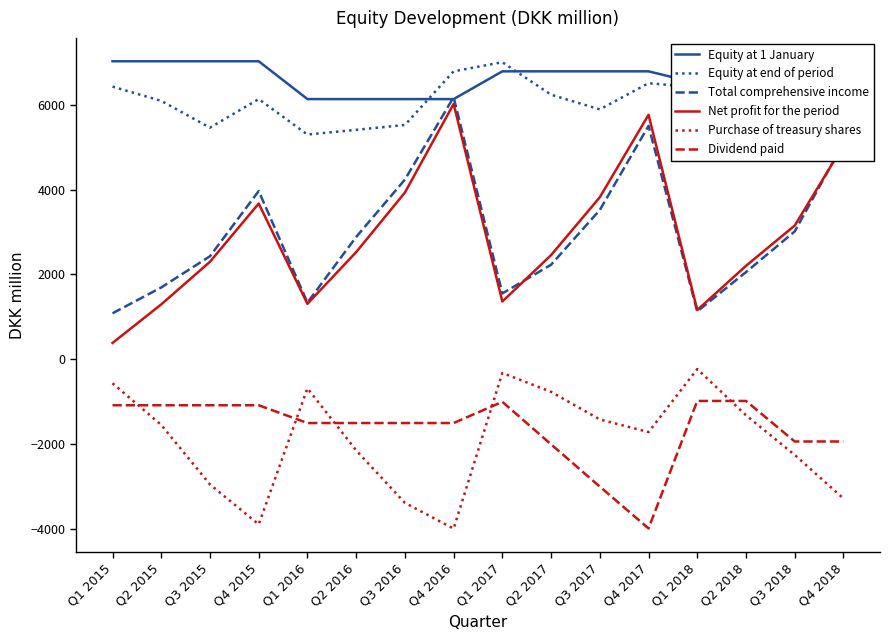

What is the sum of all Total comprehensive income values?

47925